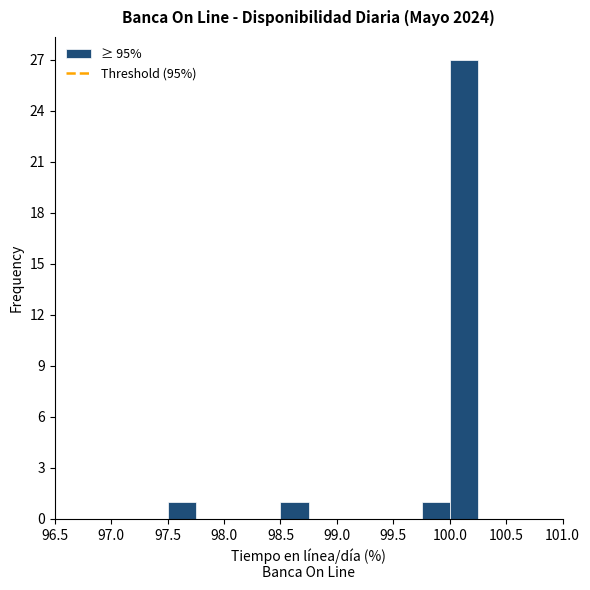

Reading left to right, list every bar in this chart as the range it spans on the x-axis followed by its height. The values are not printed on the chart, so give them approximately, as read against the axis.

97.00 to 97.25: 0
97.25 to 97.50: 0
97.50 to 97.75: 1
97.75 to 98.00: 0
98.00 to 98.25: 0
98.25 to 98.50: 0
98.50 to 98.75: 1
98.75 to 99.00: 0
99.00 to 99.25: 0
99.25 to 99.50: 0
99.50 to 99.75: 0
99.75 to 100.00: 1
100.00 to 100.25: 27
100.25 to 100.50: 0